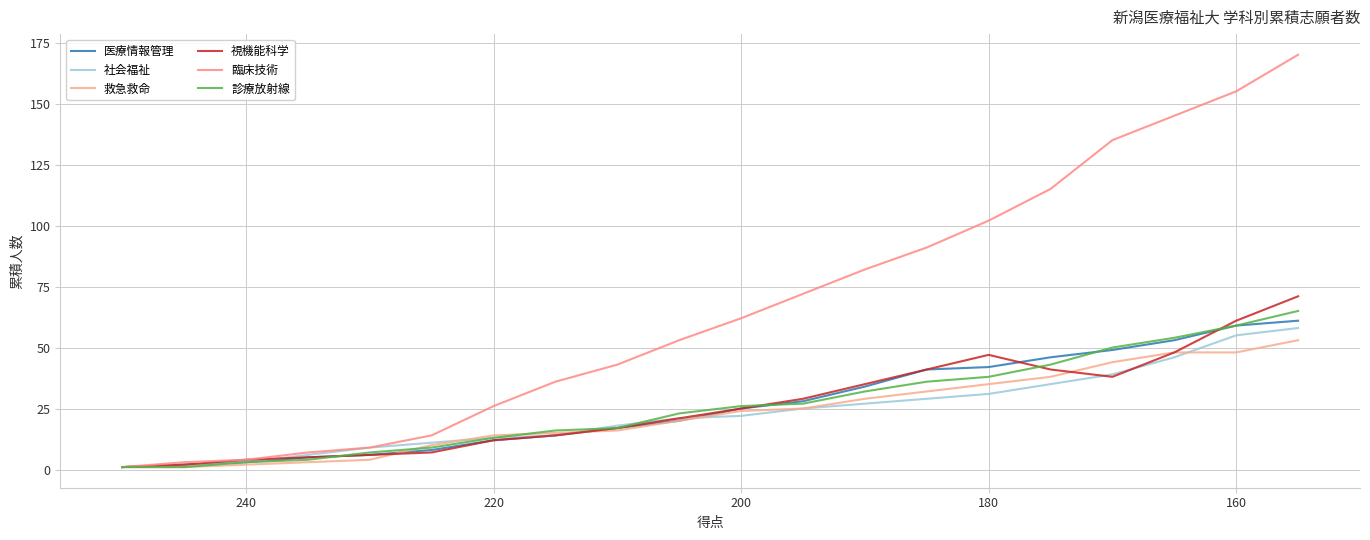

How many times do 視機能科学 and 救急救命 cross each other?

3